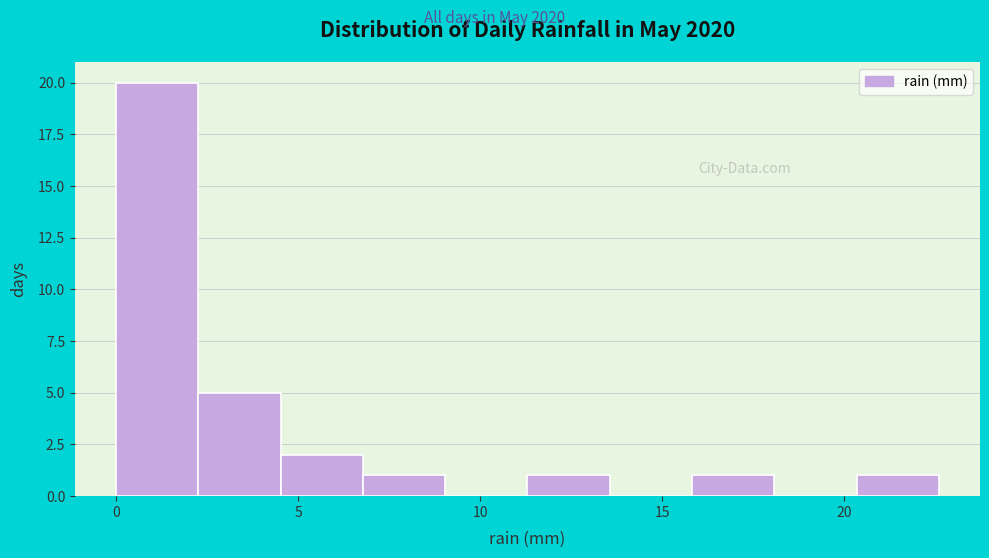

What is the height of the bar covering 4.5 to 7.0 on the x-axis? Neither the bar edges nor the heights are printed on the chart, so give them approximately, as read against the axes.

2